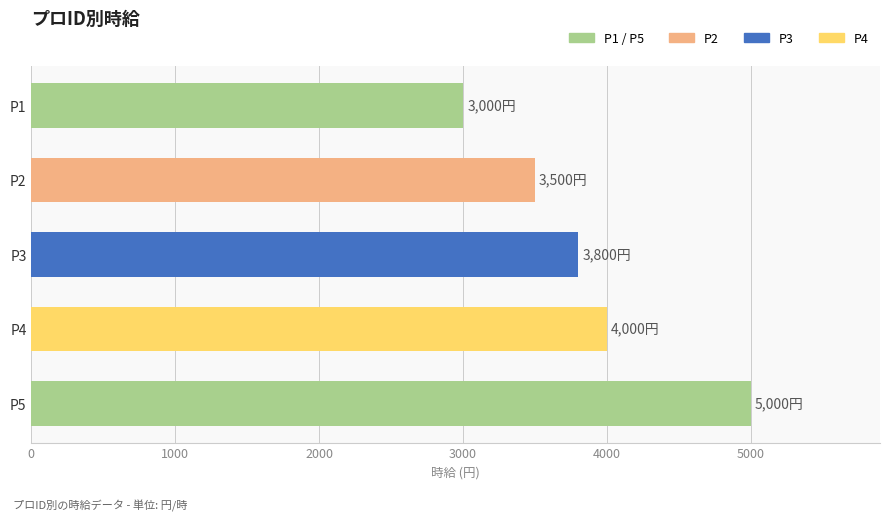

Which has a higher value, P1 or P2?

P2